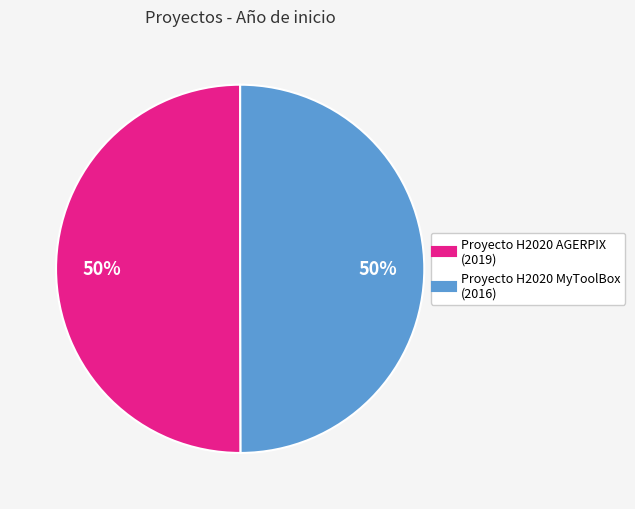

Approximately how many times larger is the value at Proyecto H2020 AGERPIX compared to Proyecto H2020 MyToolBox?

1.0